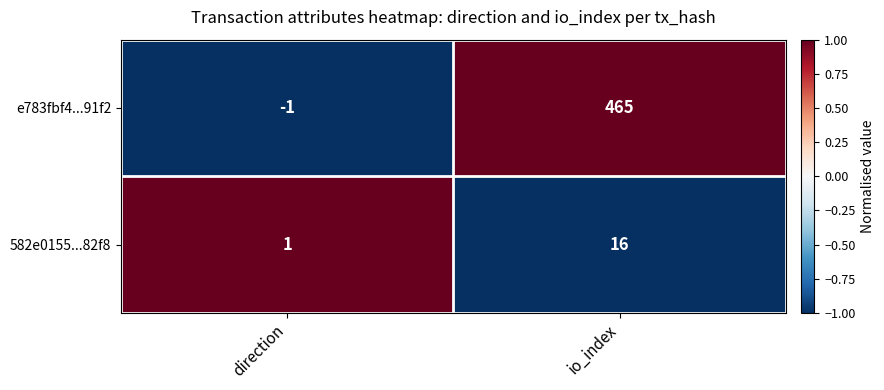

How many data points in e783fbf4...91f2 are less than 465?

1